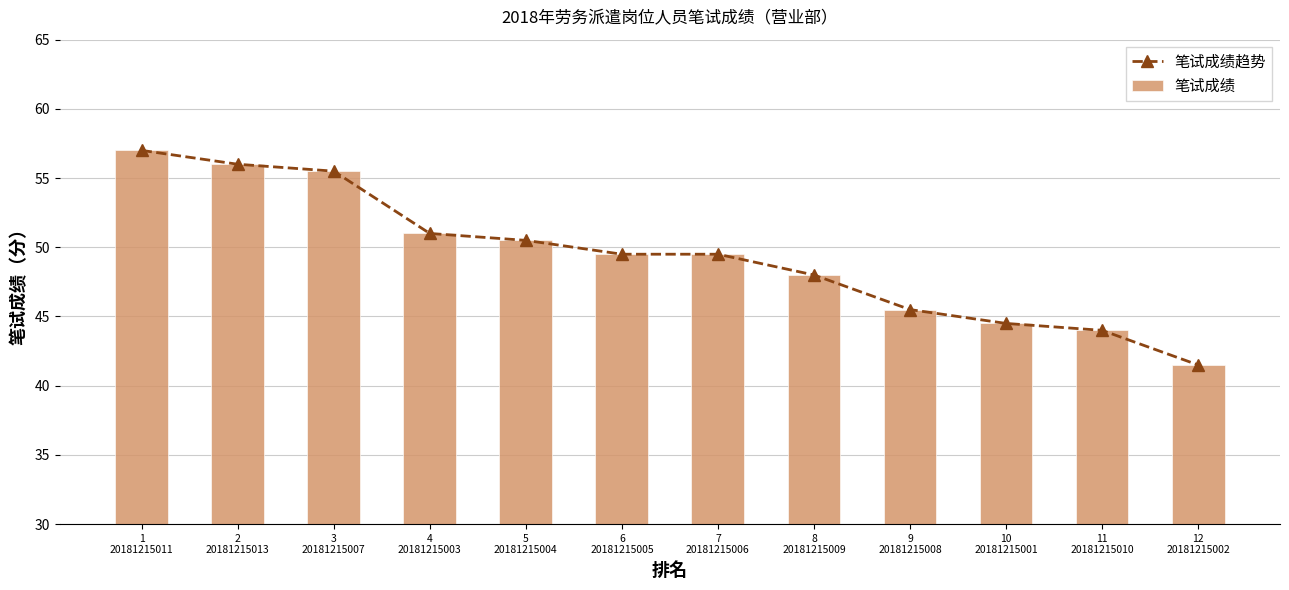

What is the difference between the 笔试成绩趋势 values at 12
20181215002 and 7
20181215006?

8.0